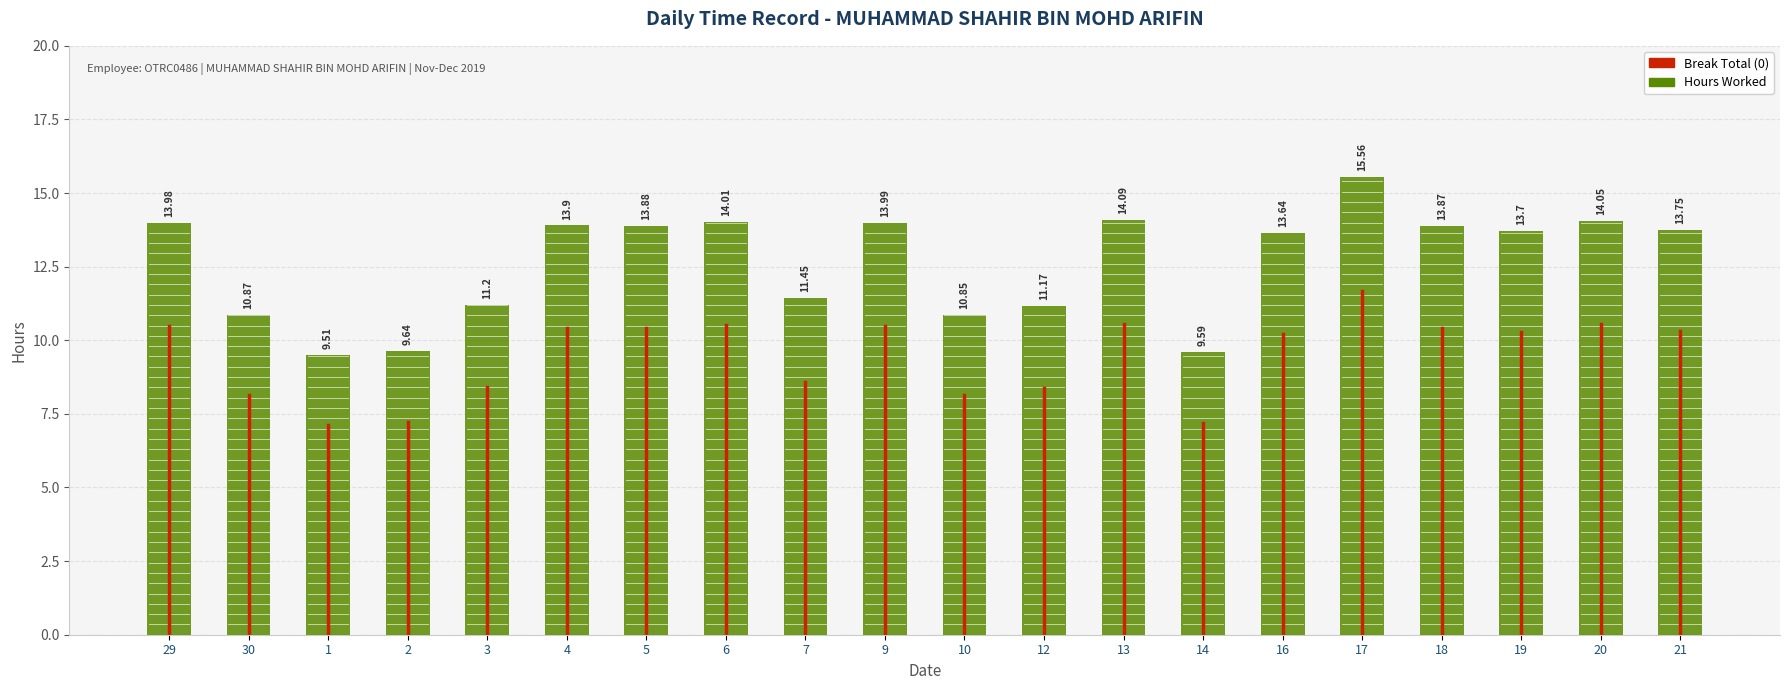

At which label is the value closest to 12?

7